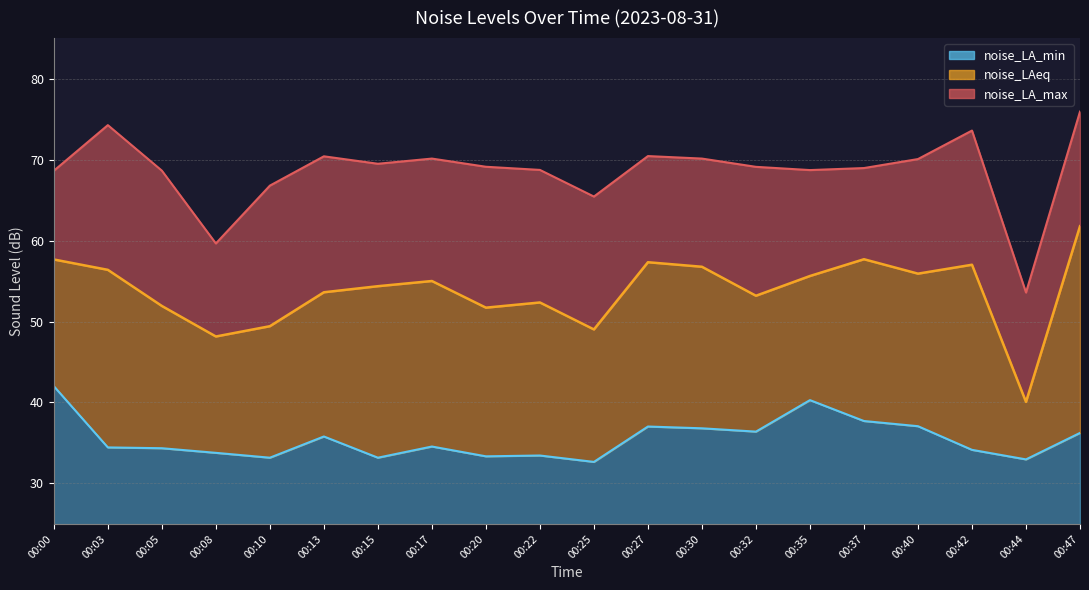

What is the value of the noise_LAeq point at the 20th from the left?

61.8